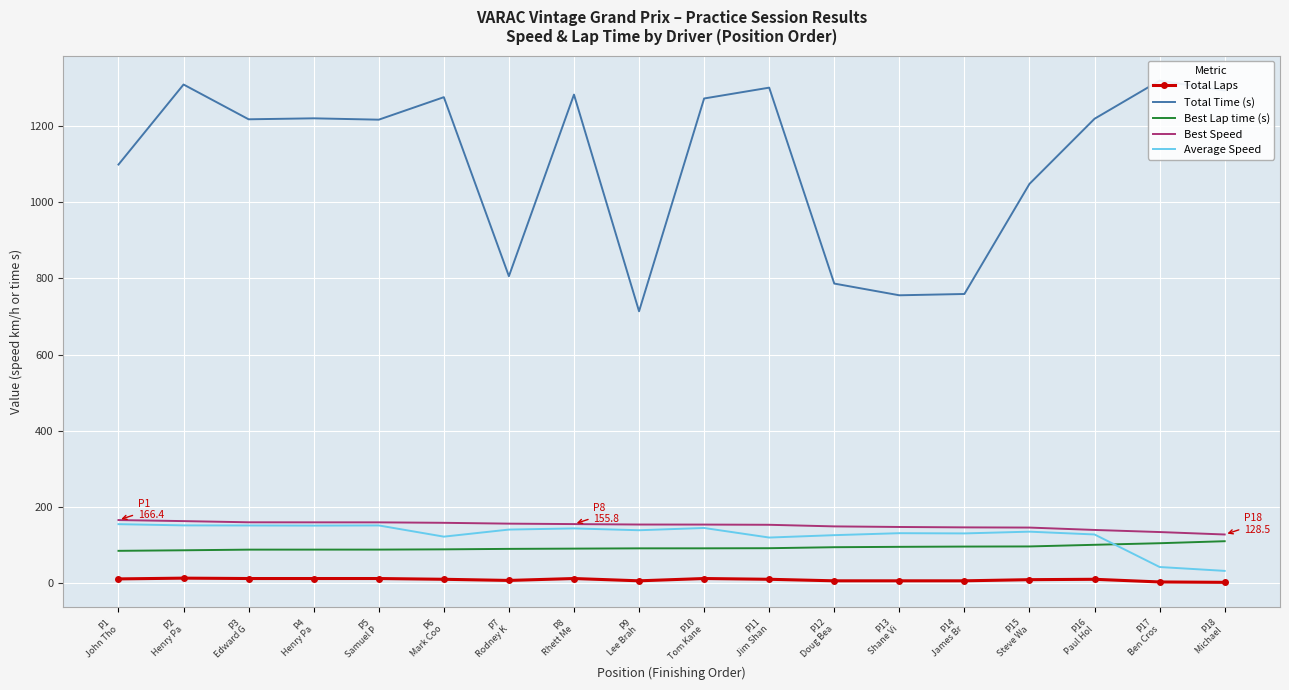

True or false: Best Speed has more than 0 interior local peaks.

False